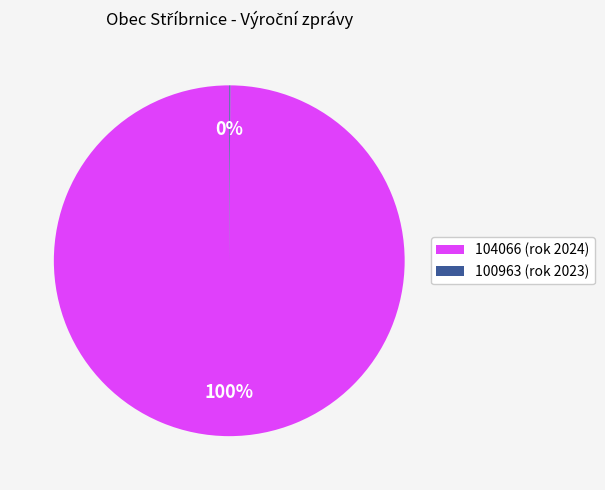

To the nearest percent, what portion does 104066 (rok 2024) represent?

100%